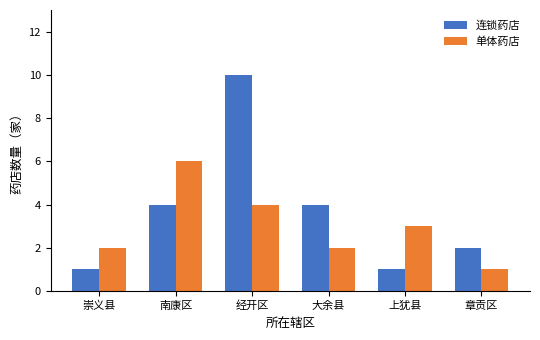

What is the difference between the highest and lowest values at 经开区?

6